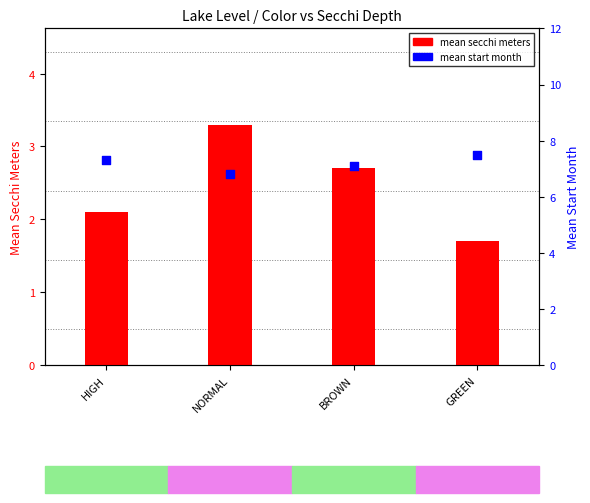

What is the total value across all series at NORMAL?

10.1